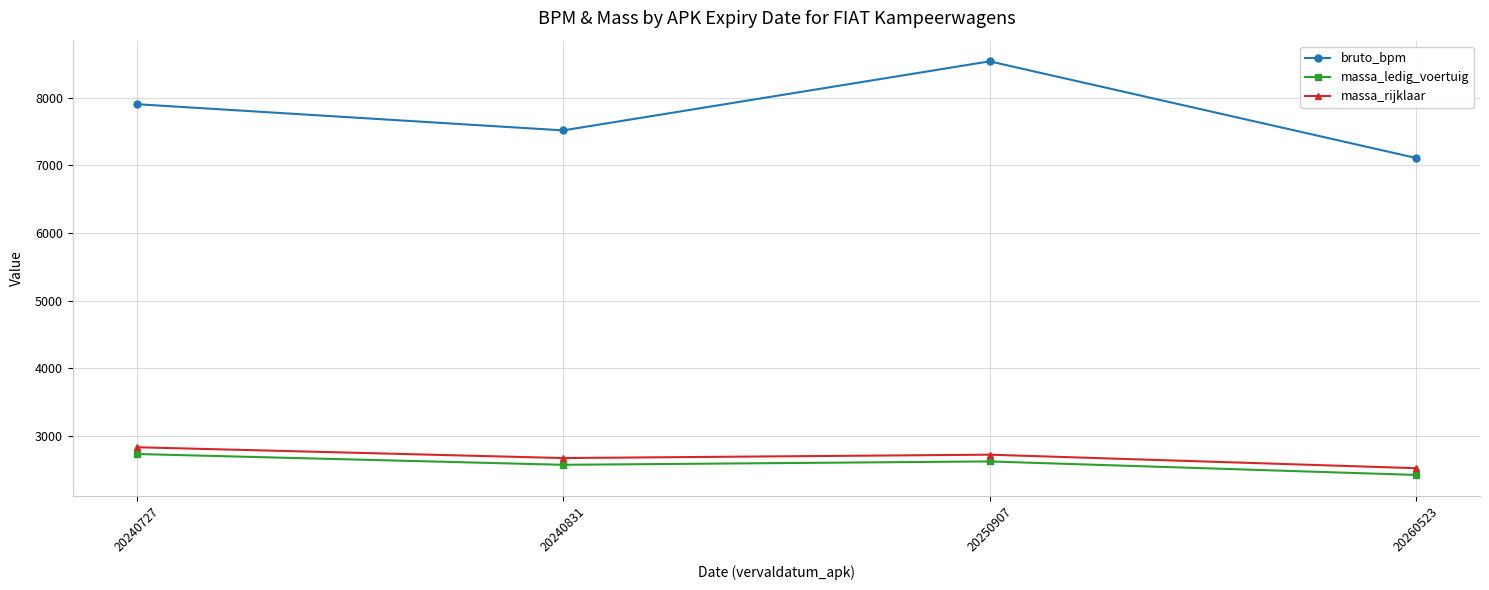

Which series has the widest spread of values?

bruto_bpm